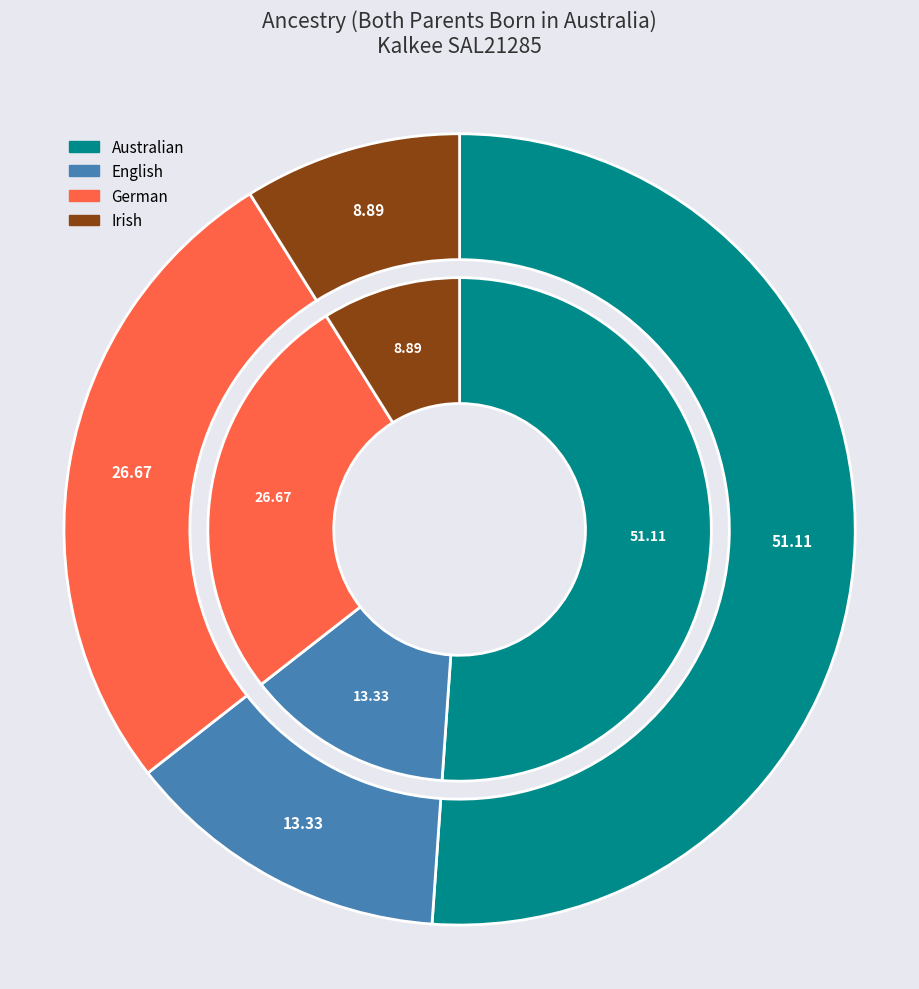

What portion of the pie excludes English?

86.7%